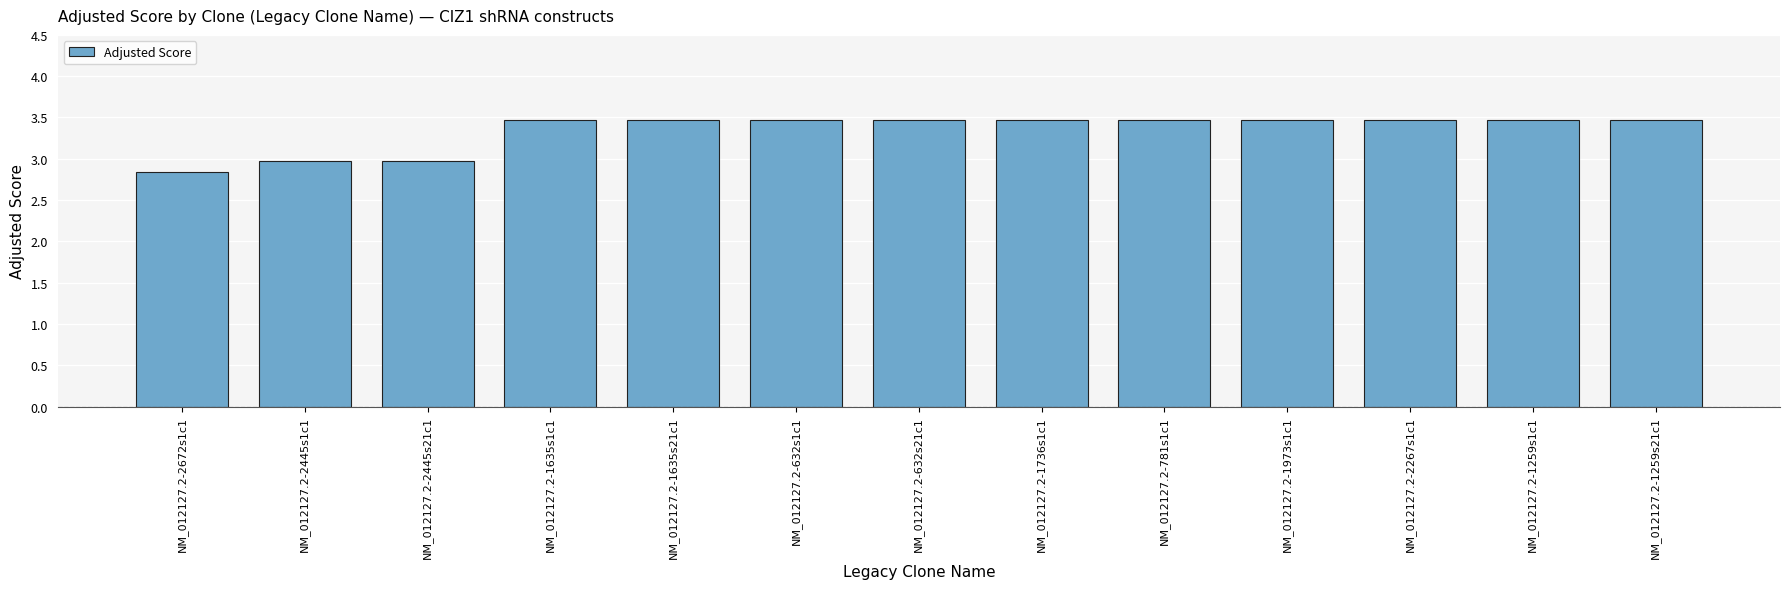

Is it true that the value at NM_012127.2-1635s1c1 is 6.0?

False